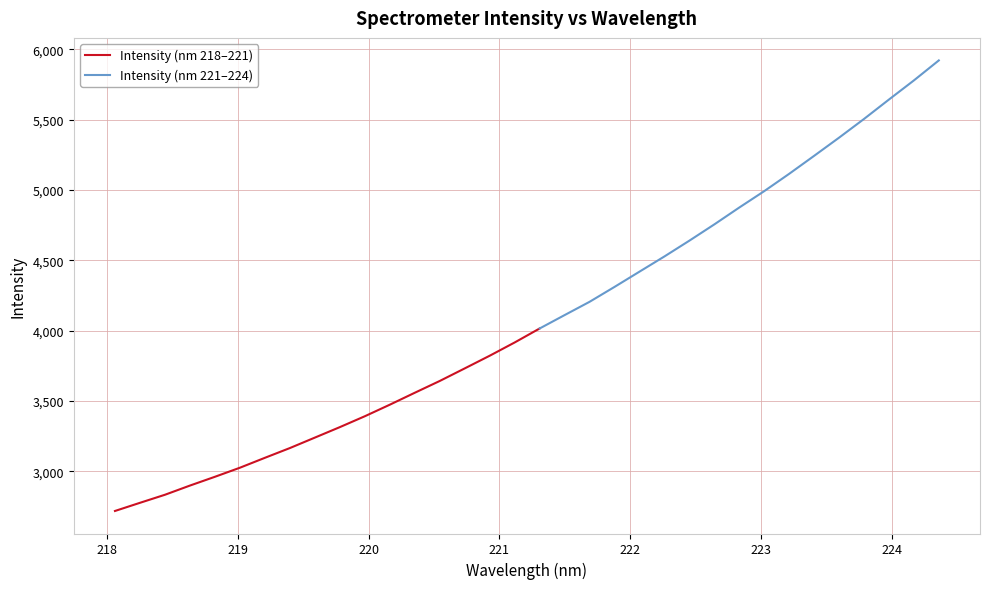

What is the difference between the maximum and second lowest values in the y series?

3146.6